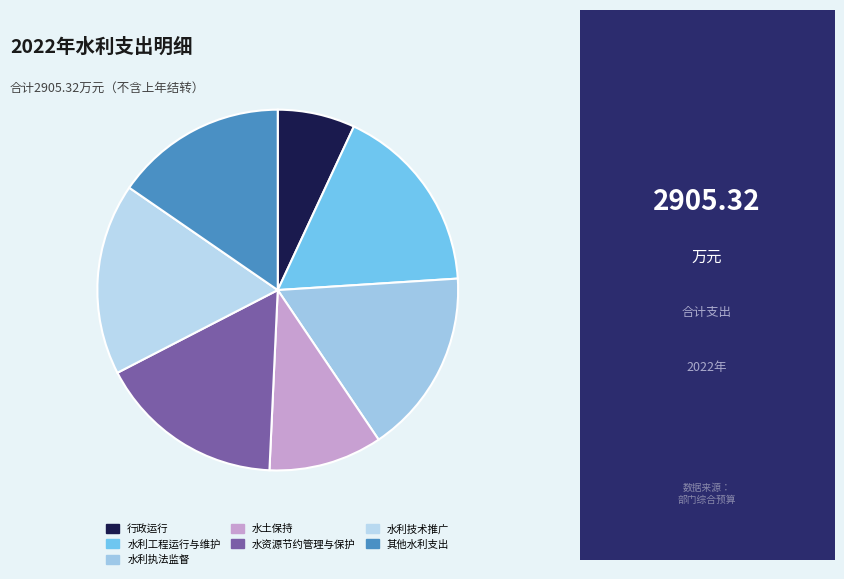

Count the number of slices in the pie.

7